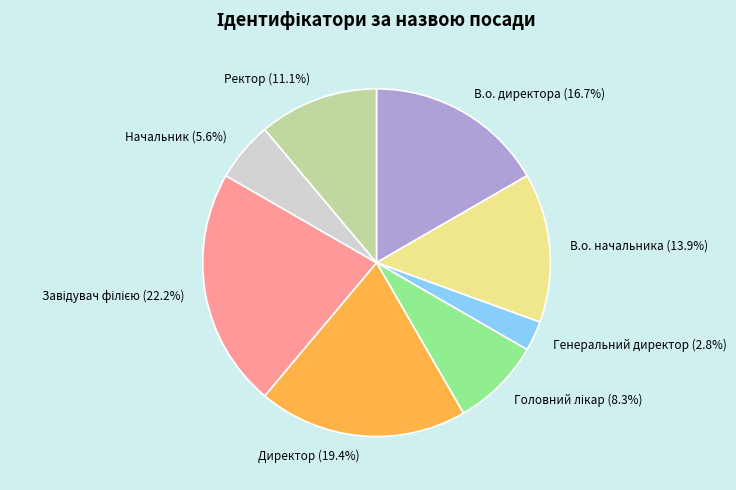

Is it true that Ректор is 11% of the pie?

True